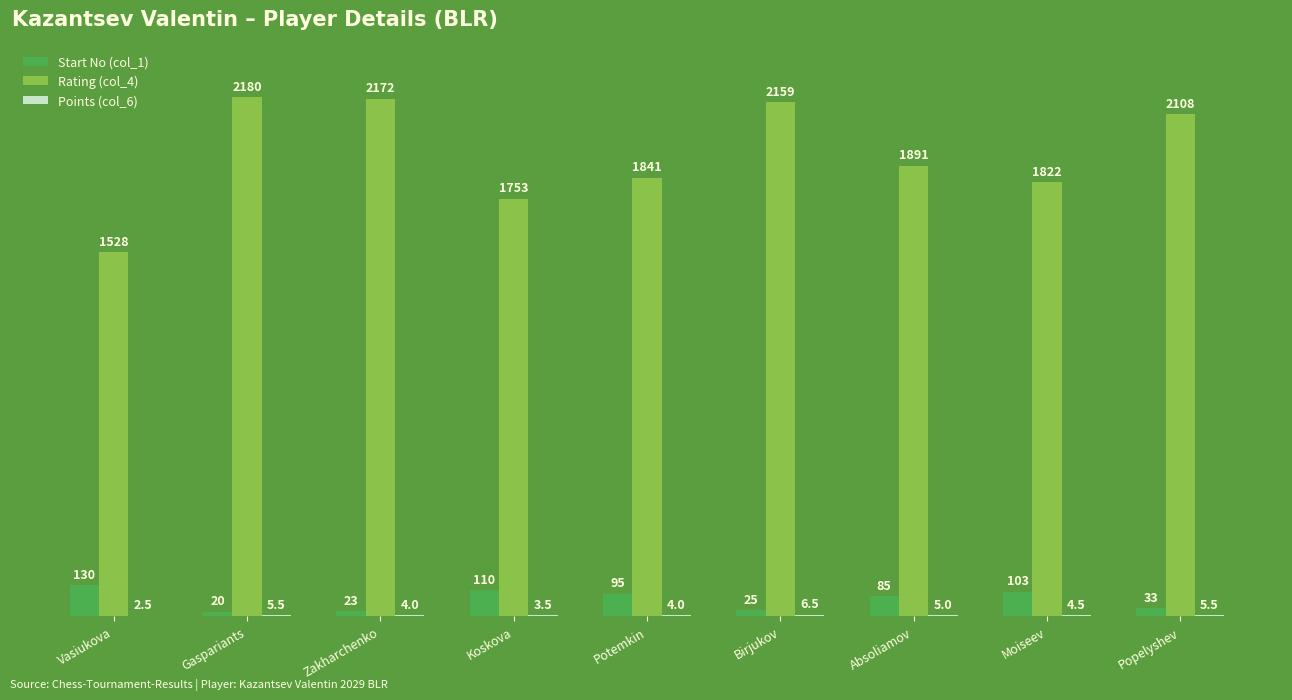

At which label does Rating (col_4) first exceed 1891?

Gaspariants